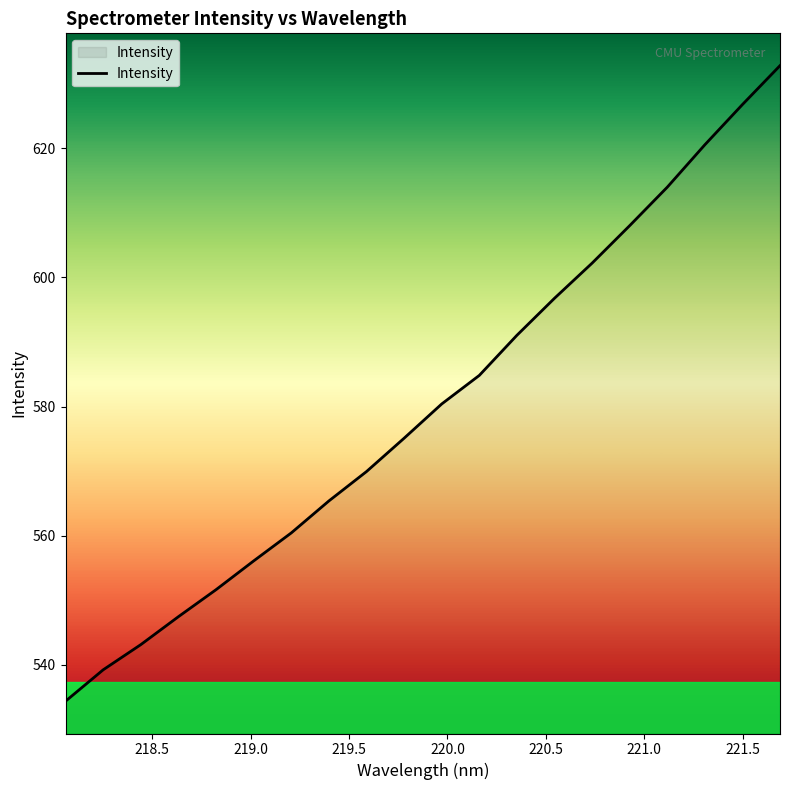

What is the difference between the maximum and minimum values?

98.4